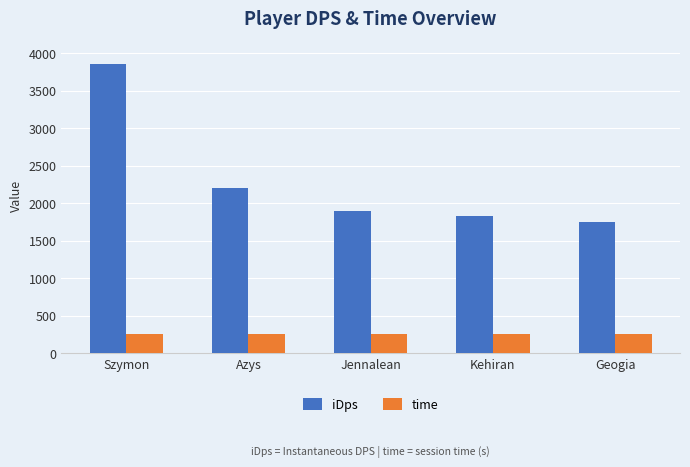

At which category is the sum across all series the highest?

Szymon